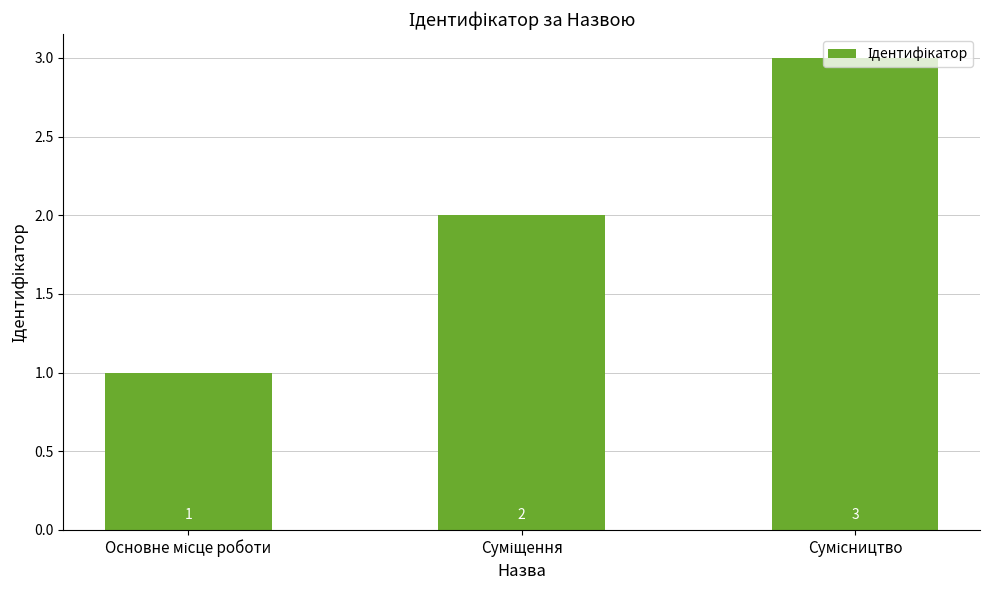

What is the greatest value displayed?

3